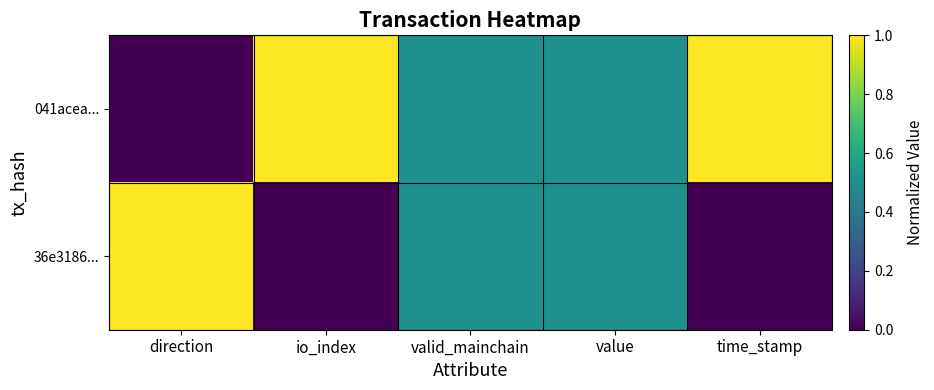

Reading left to right, what are all the values shown in this chart?

041acea...: direction=0.0	io_index=1.0	valid_mainchain=0.5	value=0.5	time_stamp=1.0
36e3186...: direction=1.0	io_index=0.0	valid_mainchain=0.5	value=0.5	time_stamp=0.0